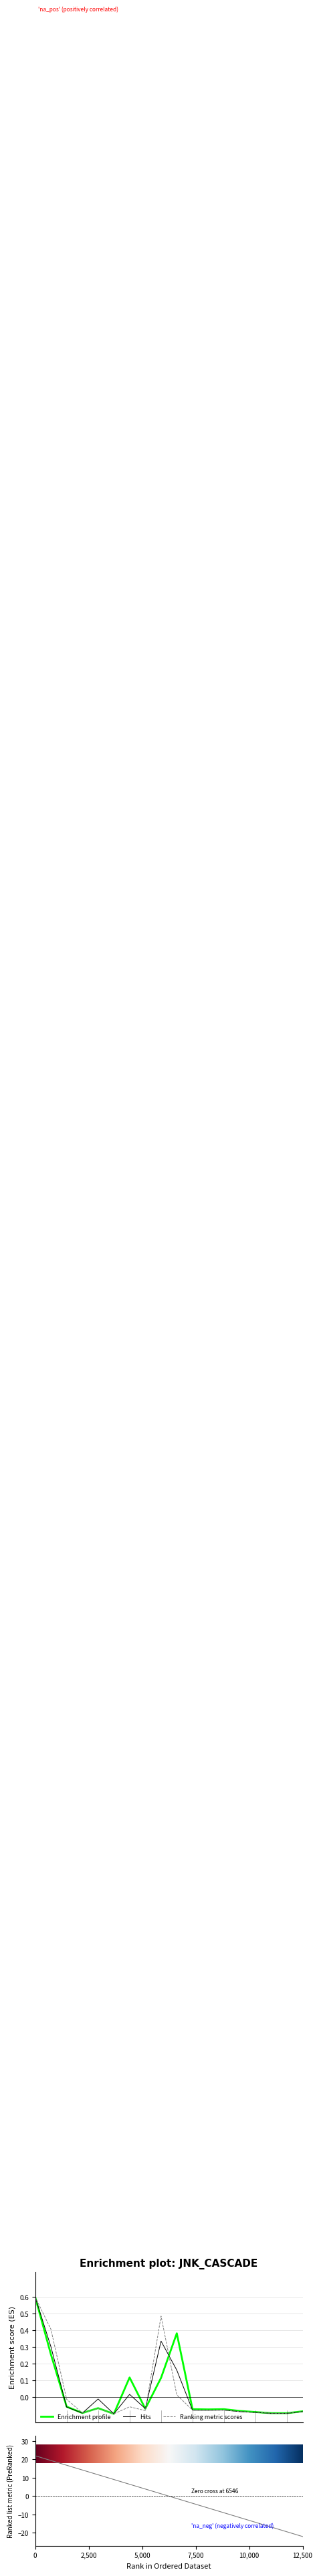

What is the maximum value for Enrichment profile?

0.6